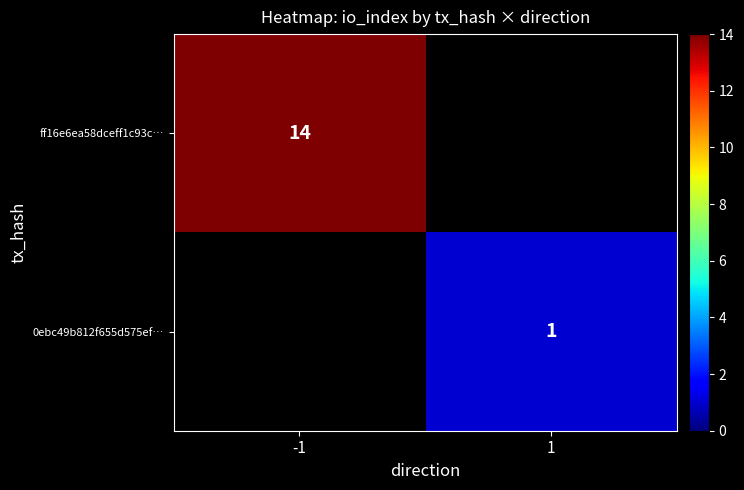

What is the minimum value shown in the chart?

1.0